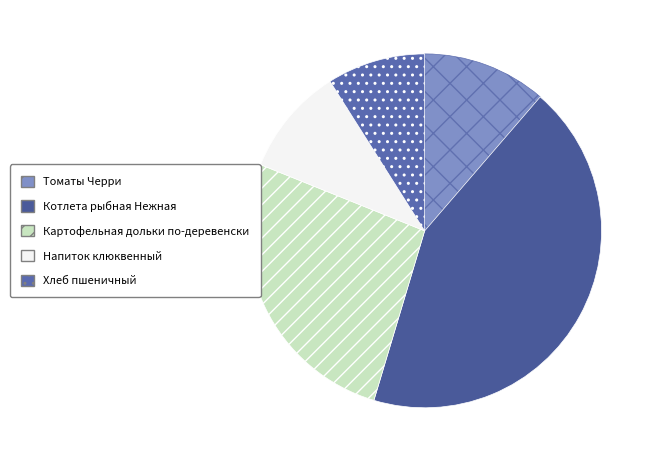

Is the sum of Котлета рыбная Нежная and Картофельная дольки по-деревенски greater than half?

Yes